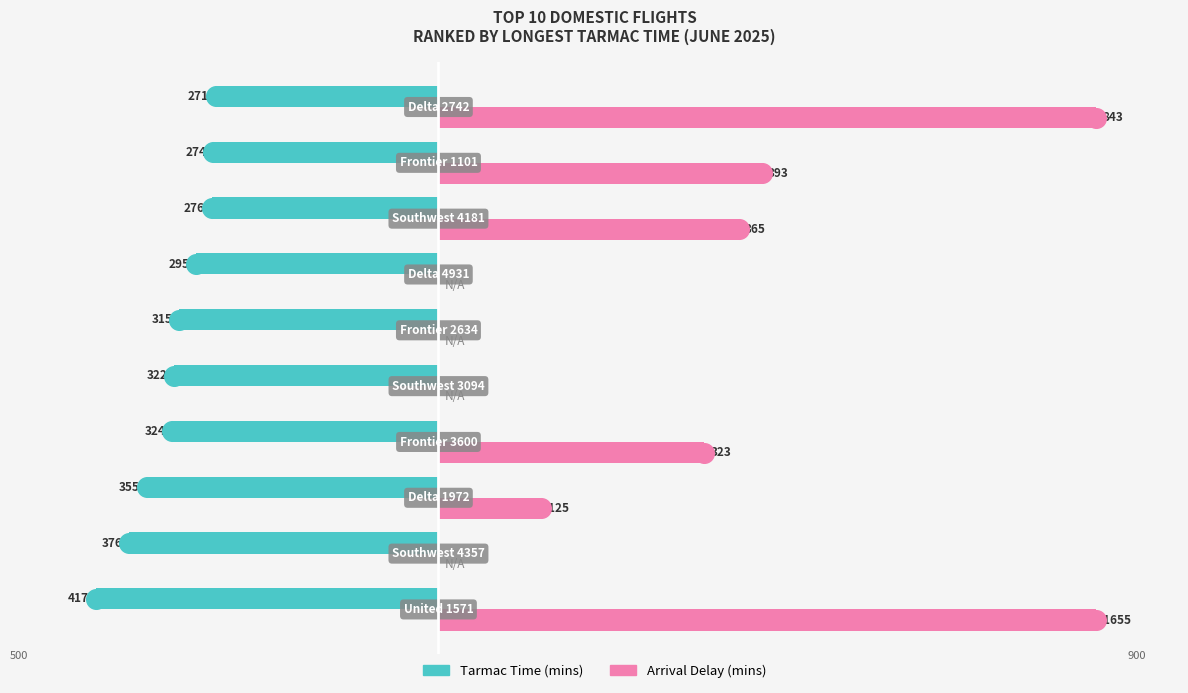

Is the value of Tarmac Time (mins) at 7 greater than the value of Arrival Delay (mins) at 2?

No